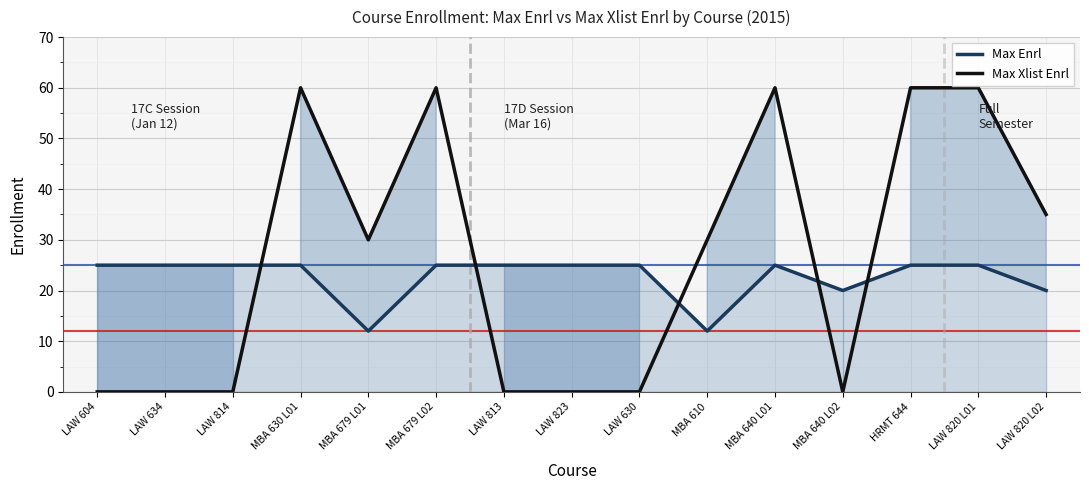

Which series ends up on top after the final intersection of Max Enrl and Max Xlist Enrl?

Max Xlist Enrl